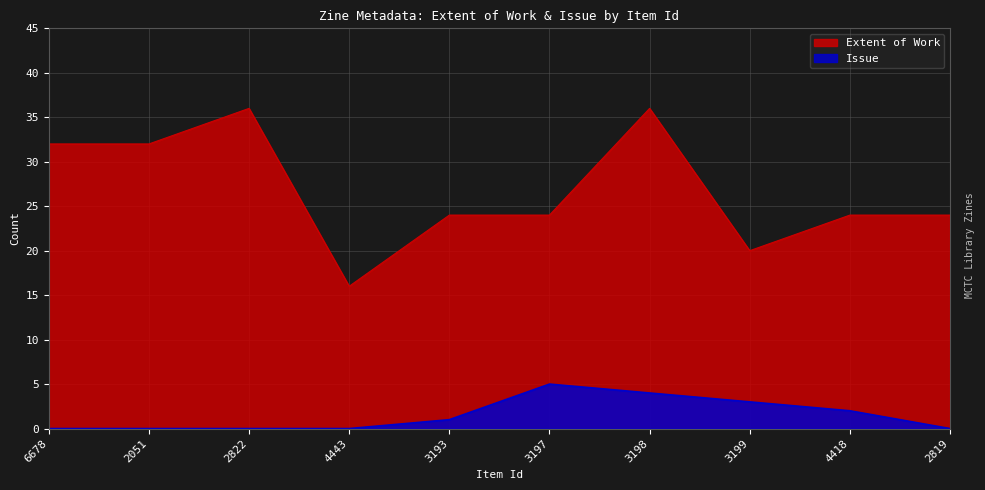

What is the difference between the second highest and second lowest values in the Issue series?

4